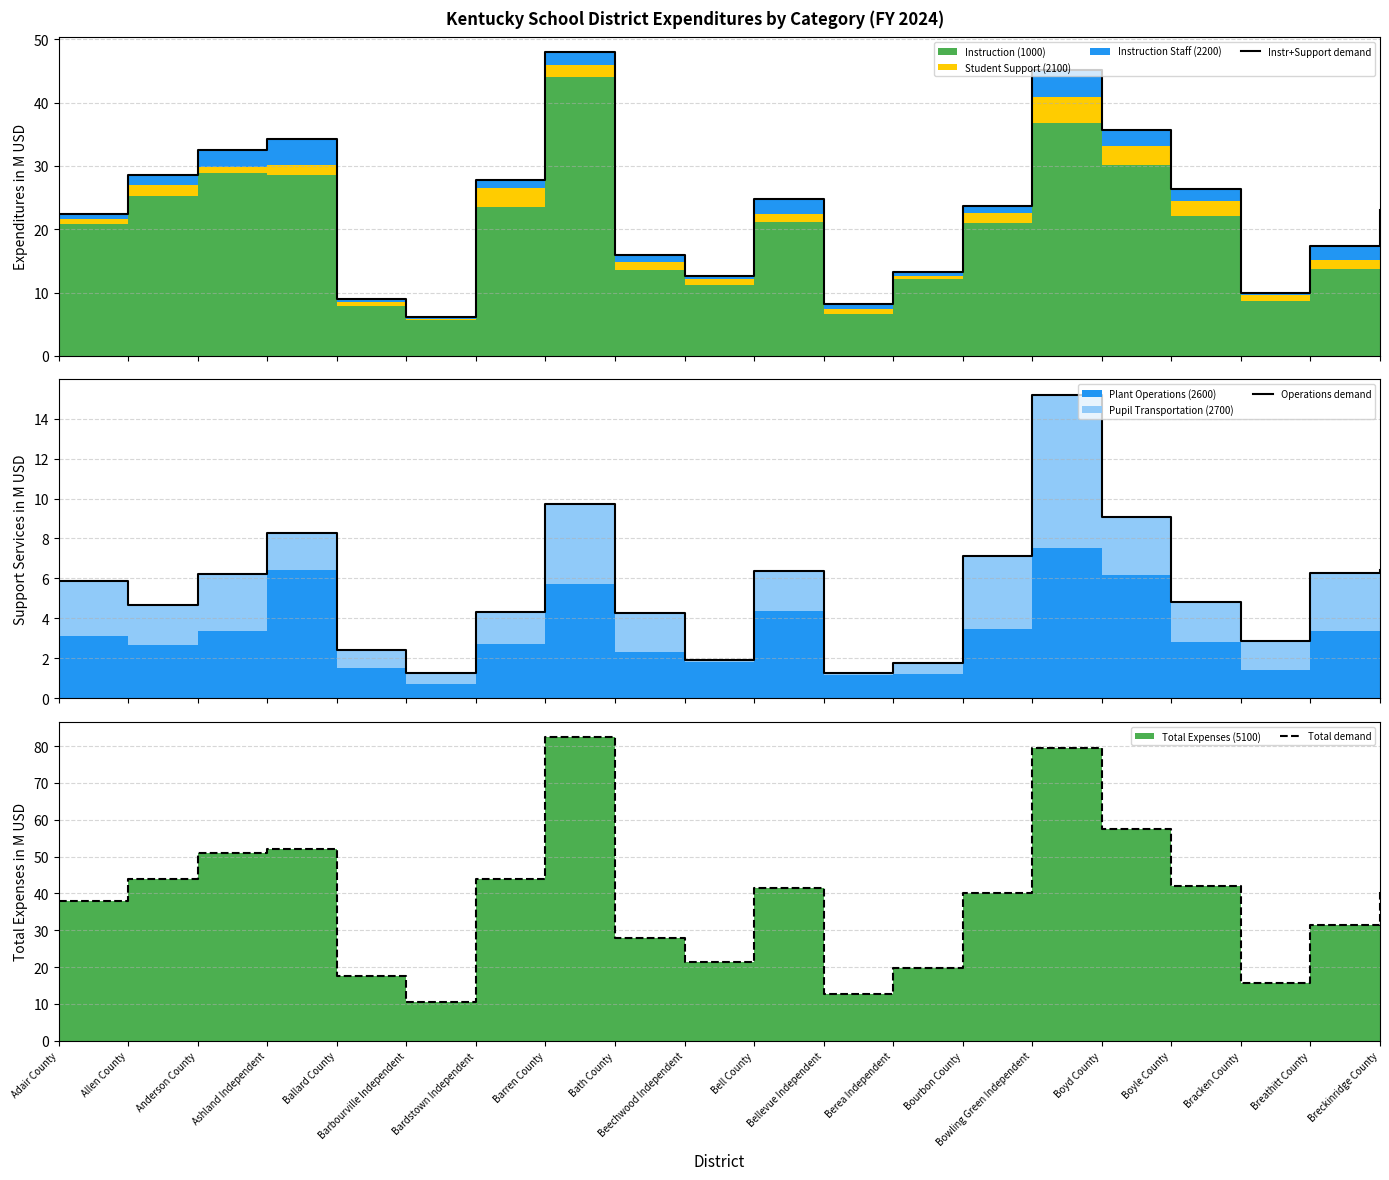

What is the label of the 13th point from the right?

Barren County